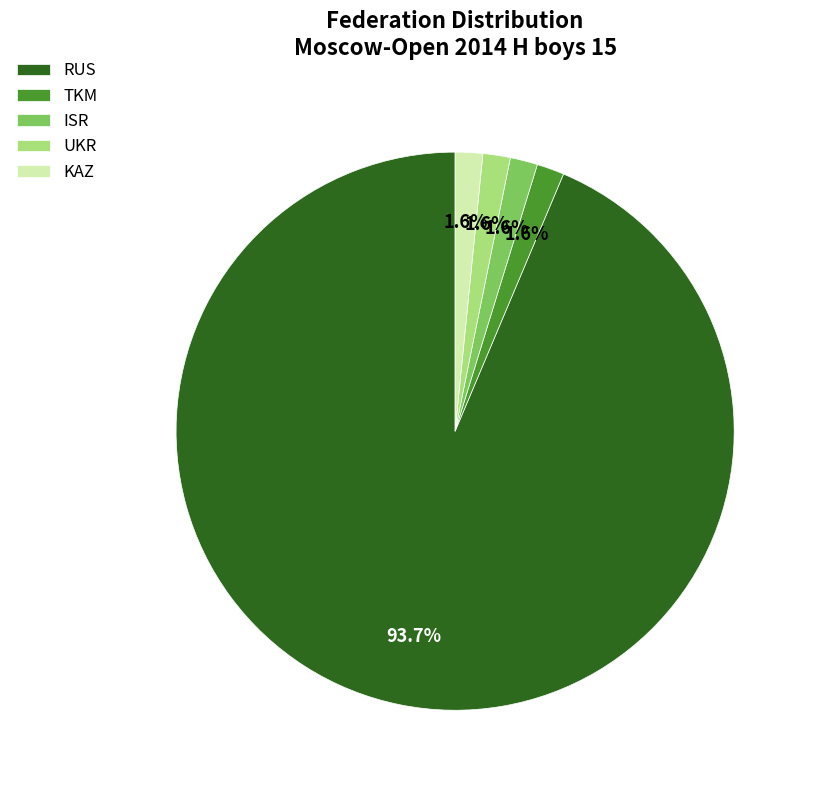

What percentage is the ISR slice, to the nearest percent?

2%